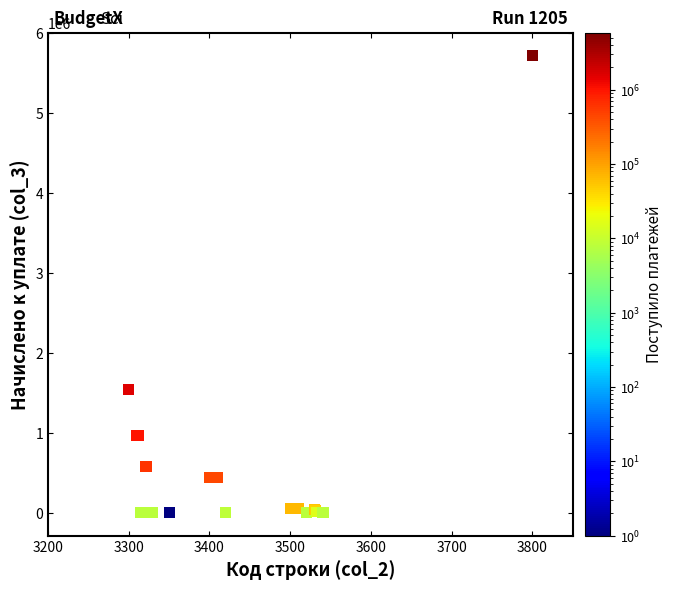

What Y value in the scatter plot is closest to 2858262?

1545143